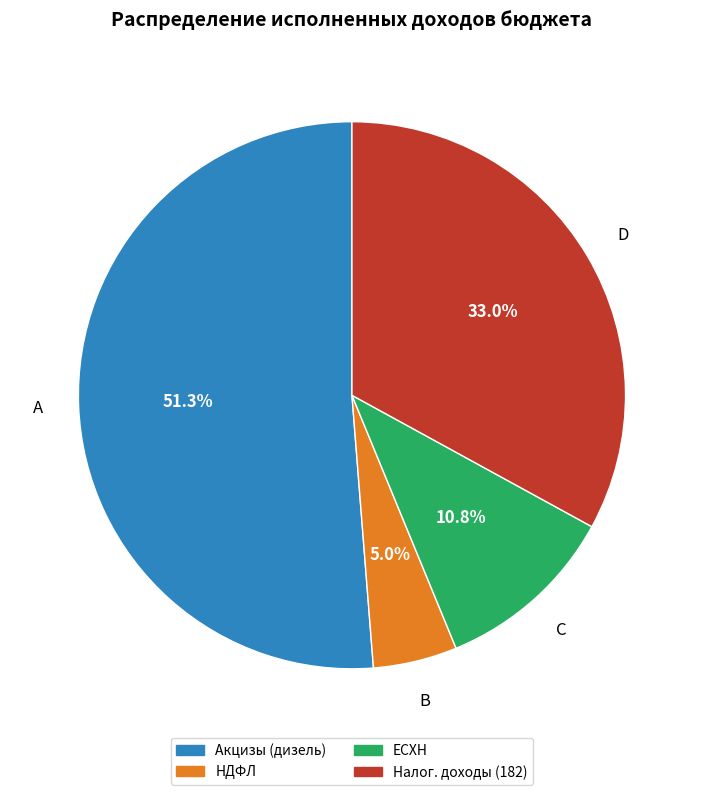

Is there a majority slice in this chart?

Yes